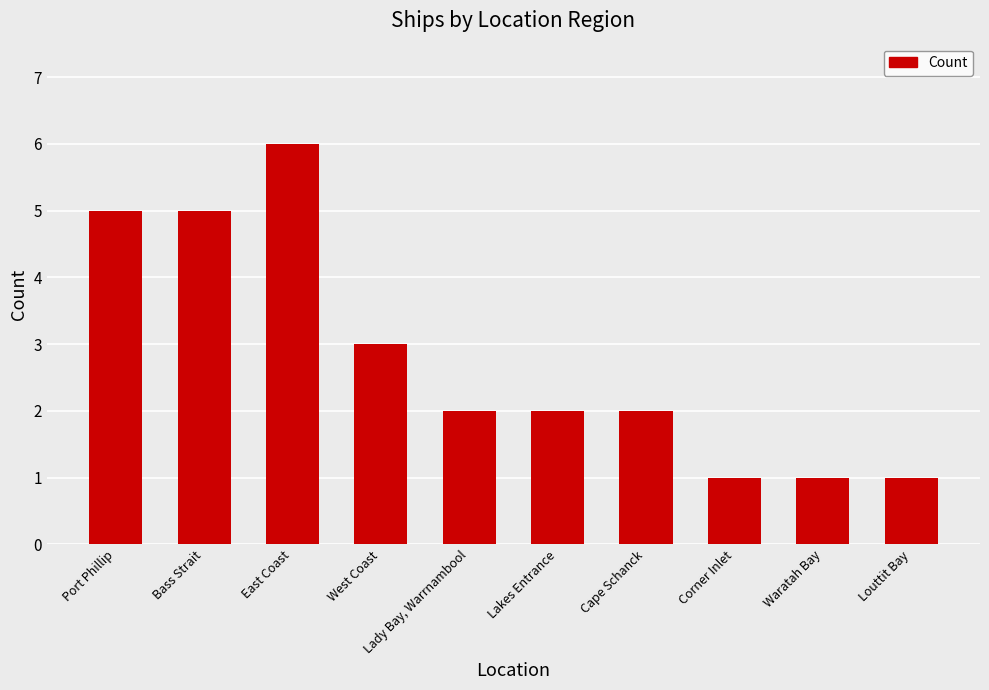

What is the sum of the values at Port Phillip and East Coast?

11